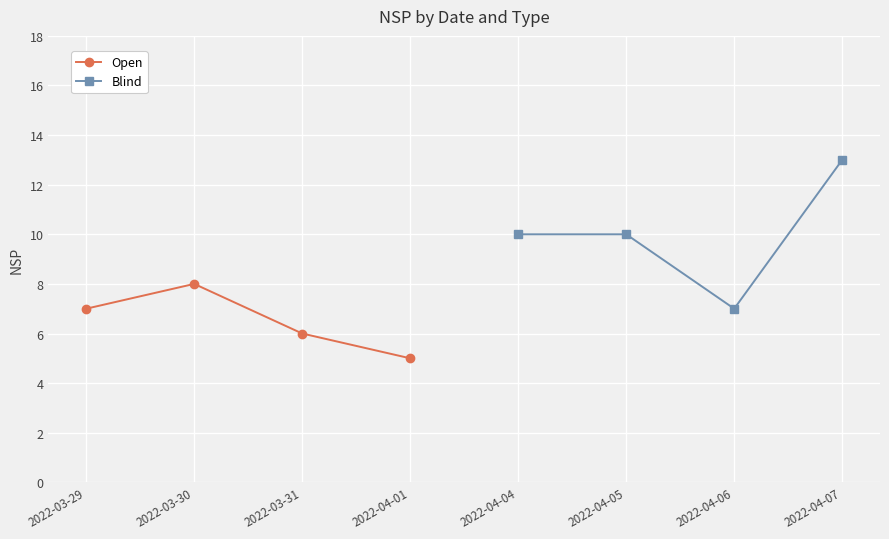

Is it true that Open equals 7 at 2022-03-29?

True